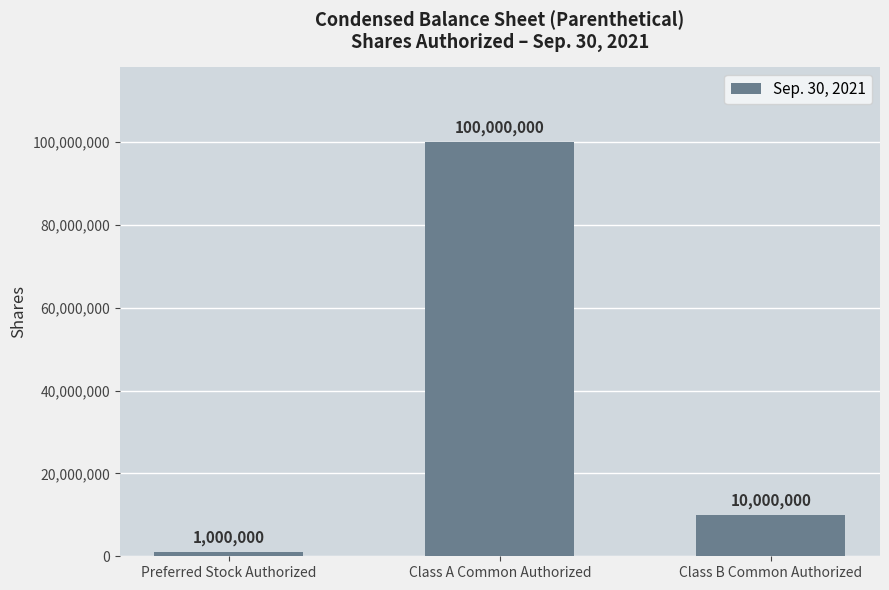

Reading left to right, transcribe all the data shown in this chart.

1000000	100000000	10000000